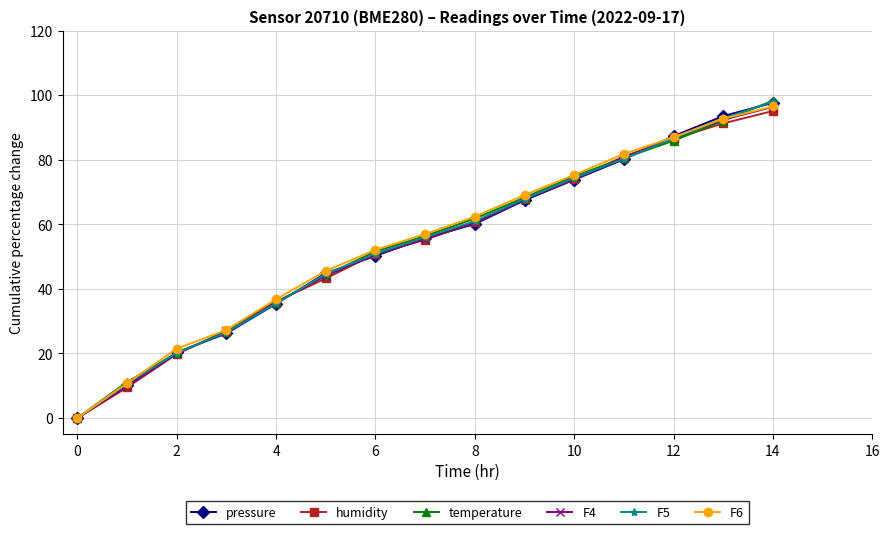

True or false: humidity has more than 1 interior local peaks.

False